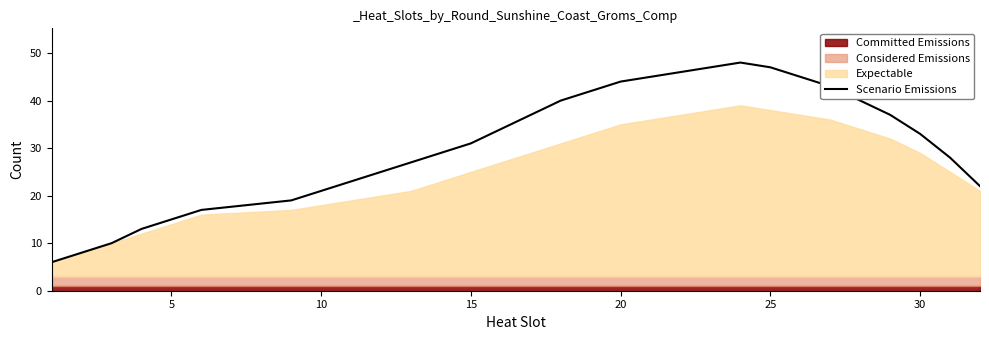

The Scenario Emissions series shows 47 at 25. True or false?

True